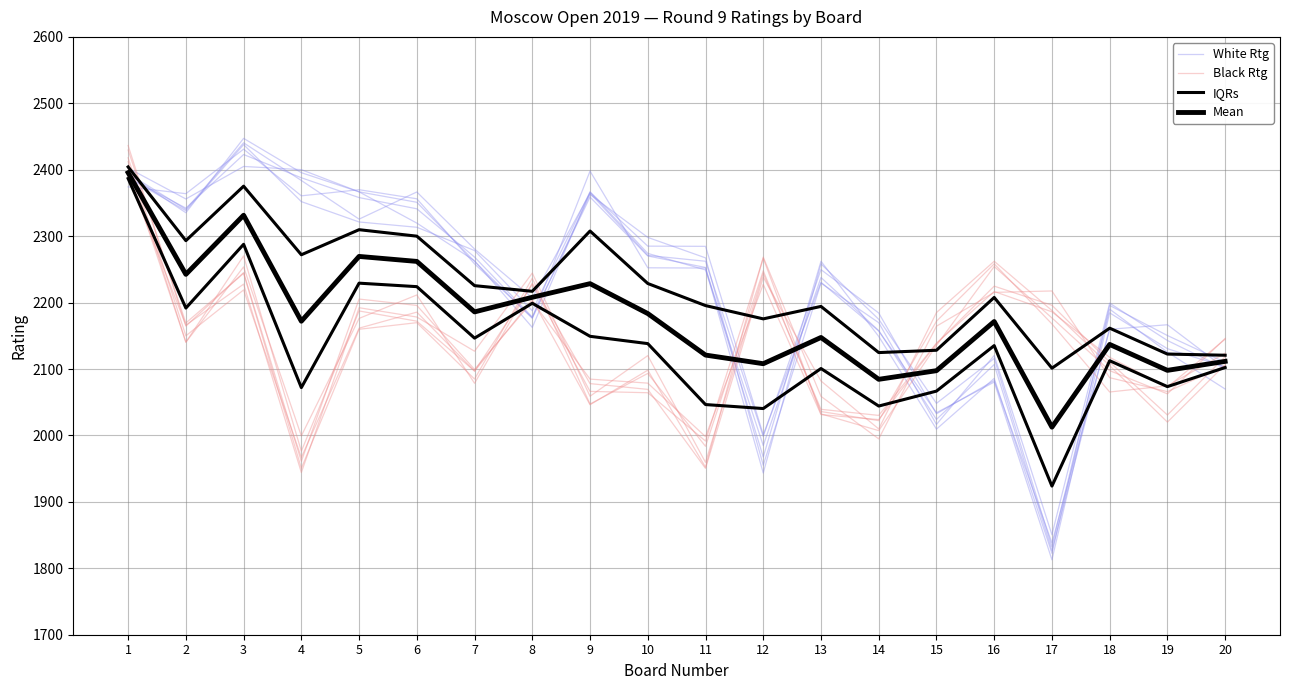

Reading left to right, extract all data points from this chart.

White Rtg: 2394.4	2340.3	2440.5	2383.8	2325.7	2366.5	2280.7	2207.2	2364.7	2271.0	2262.2	1998.6	2249.6	2184.4	2032.6	2082.6	1838.3	2159.8	2166.7	2100.9
Black Rtg: 2418.0	2150.0	2219.1	1966.9	2161.5	2185.6	2096.8	2204.7	2046.2	2098.3	1952.2	2268.5	2058.9	1994.8	2164.5	2215.4	2217.5	2086.9	2066.0	2105.0
IQRs: 2404.2	2293.2	2375.2	2272.0	2309.8	2300.0	2225.5	2217.0	2307.8	2228.8	2195.5	2175.5	2194.2	2124.8	2128.2	2207.8	2101.2	2161.5	2122.5	2120.8
Mean: 2395.5	2242.5	2331.5	2172.0	2269.5	2262.0	2186.0	2208.0	2228.5	2183.5	2121.0	2108.0	2147.5	2084.5	2097.5	2171.5	2012.5	2137.0	2098.0	2111.5